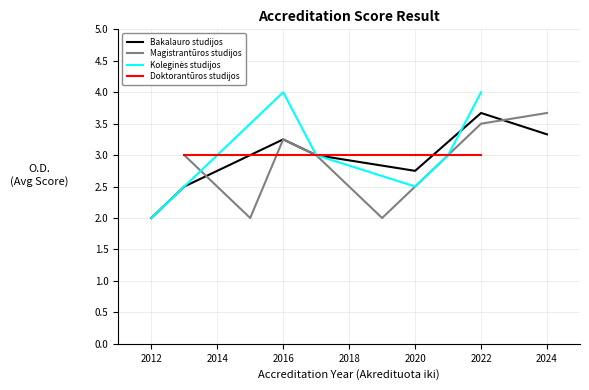

The value of Bakalauro studijos at 2016 is 5.5. True or false?

False